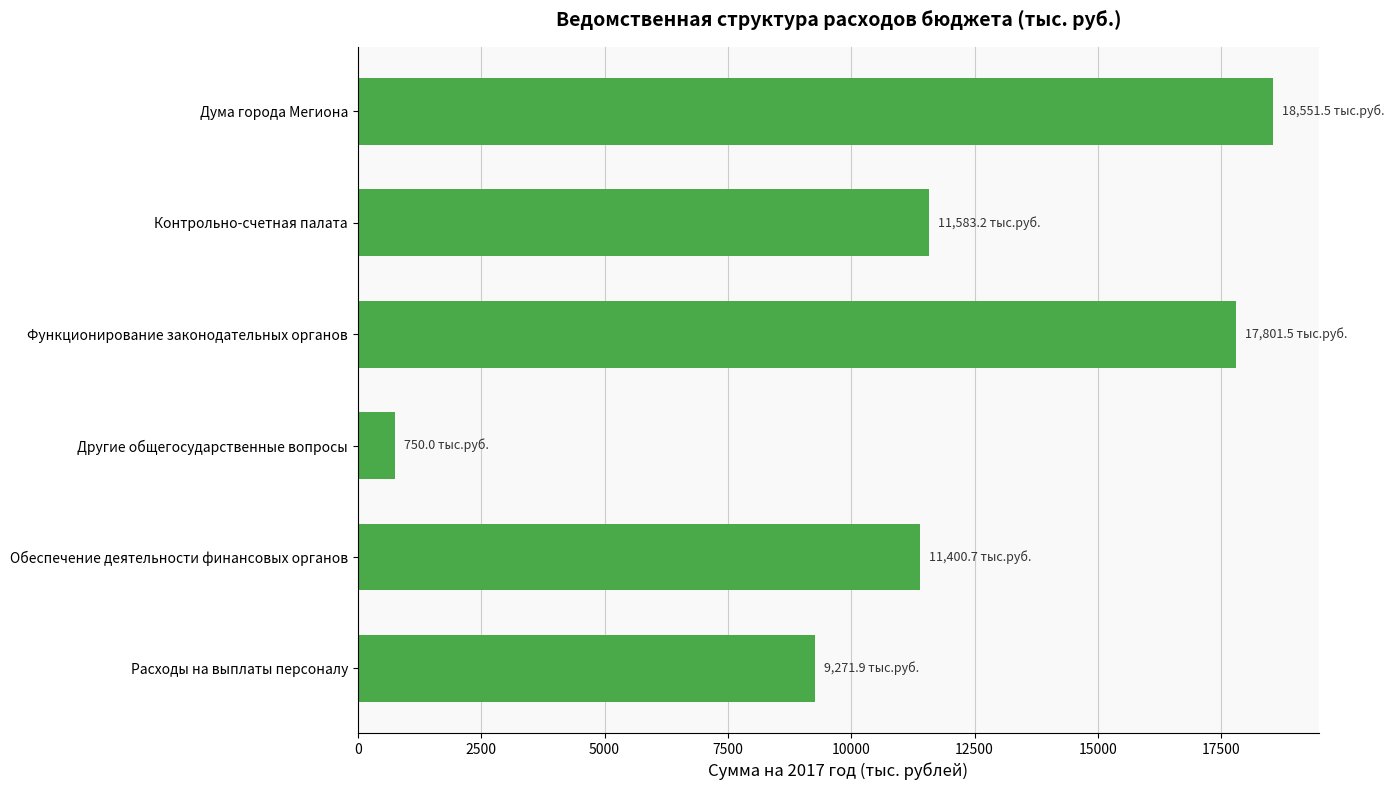

What is the sum of all values?

69358.8